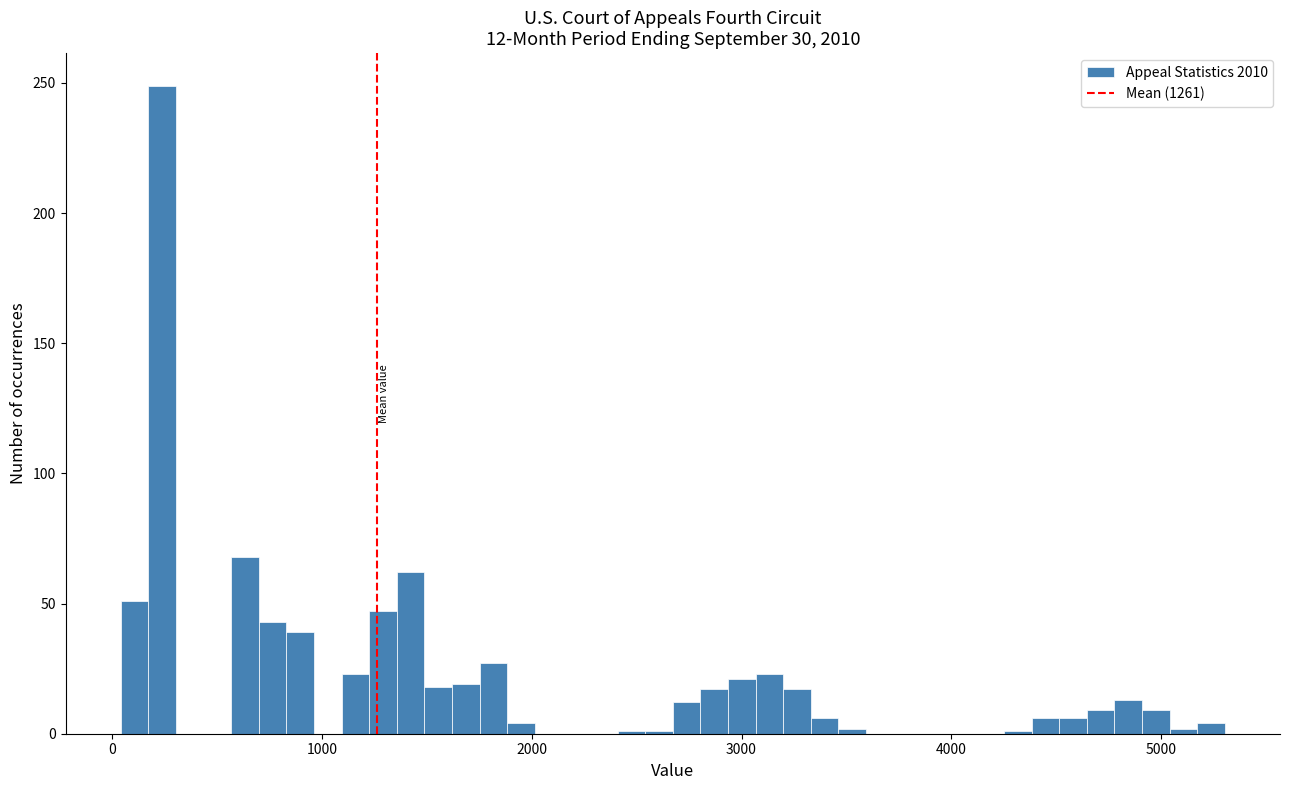

Around what value on the x-axis is the tallest bar? Give the approximate position of its centre, as read against the axis.

200